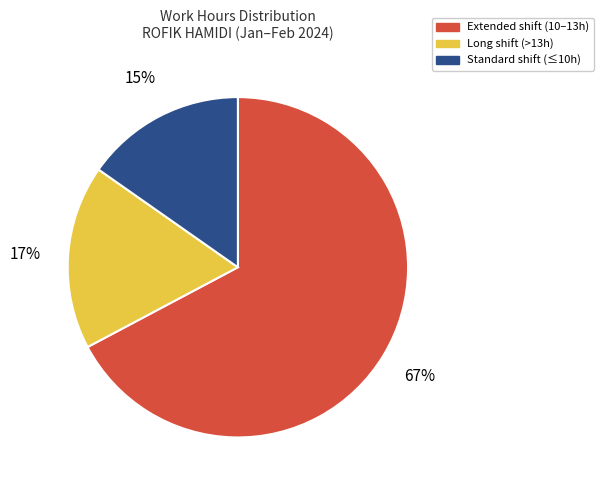

How many segments does this pie chart have?

3